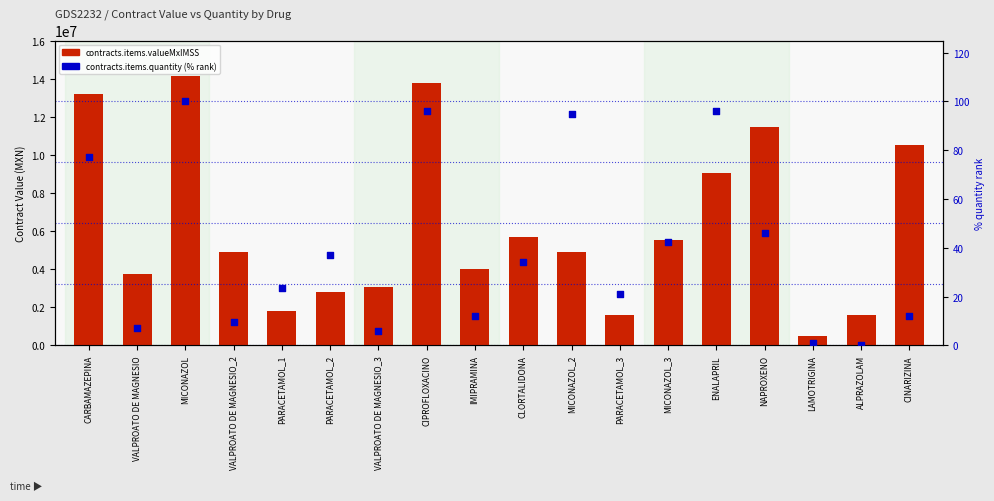

What are all the series names shown in the legend?

contracts.items.valueMxIMSS, contracts.items.quantity